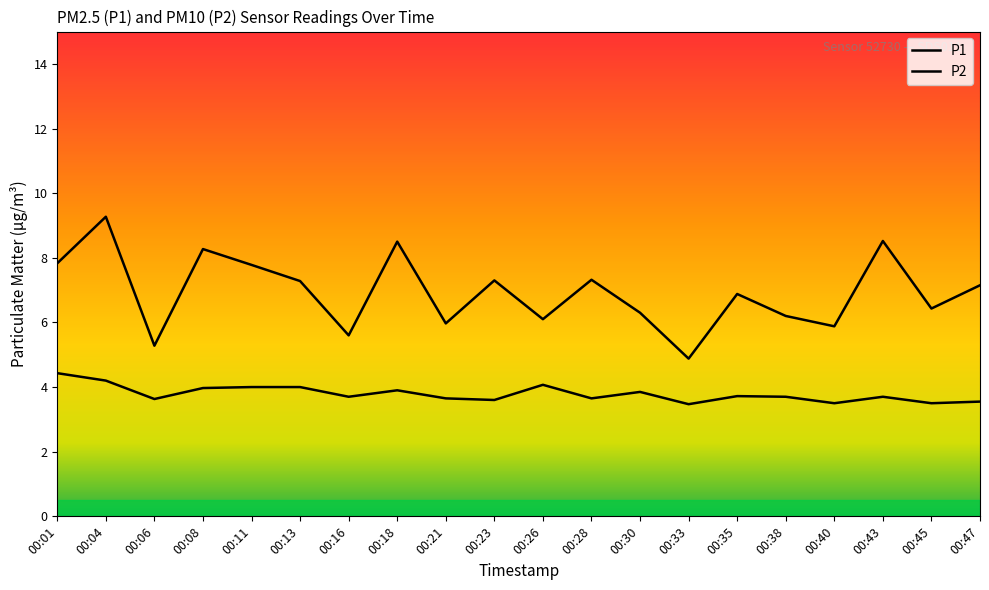

Does the chart display data point markers on the line(s)?

No